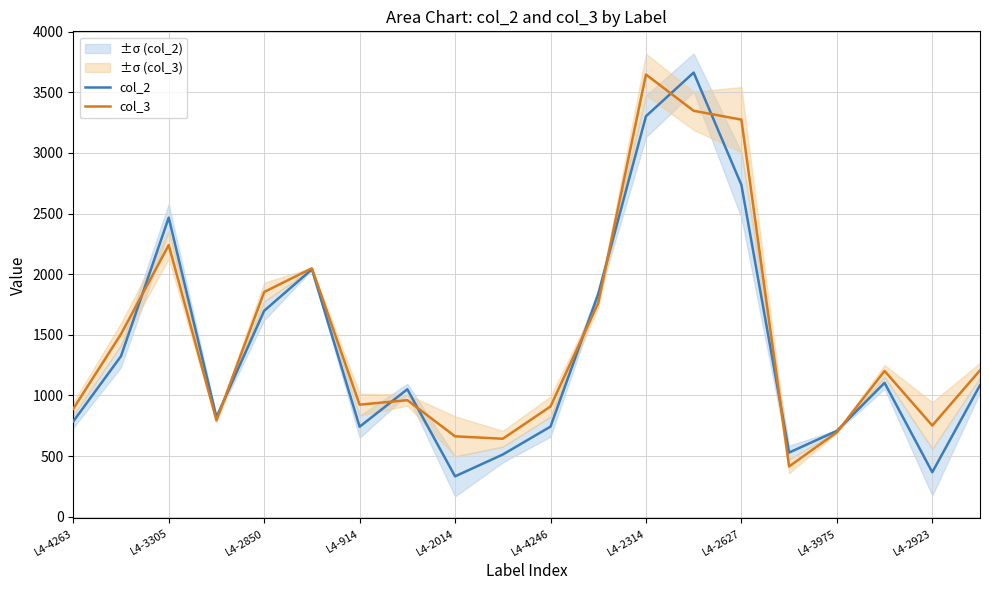

What is the minimum value for col_3?

415